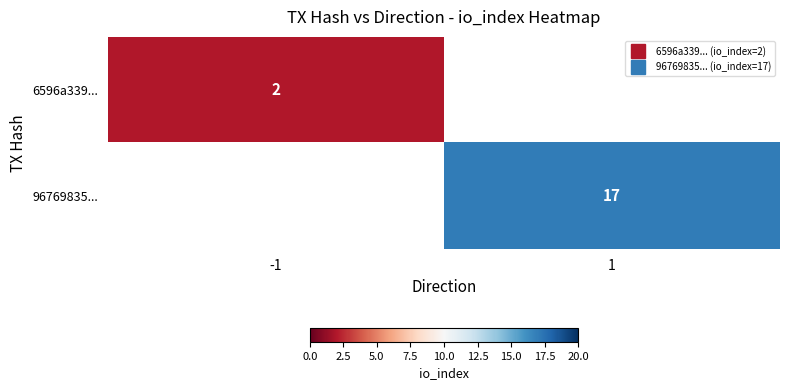

Between -1 and 1, which is larger?

1